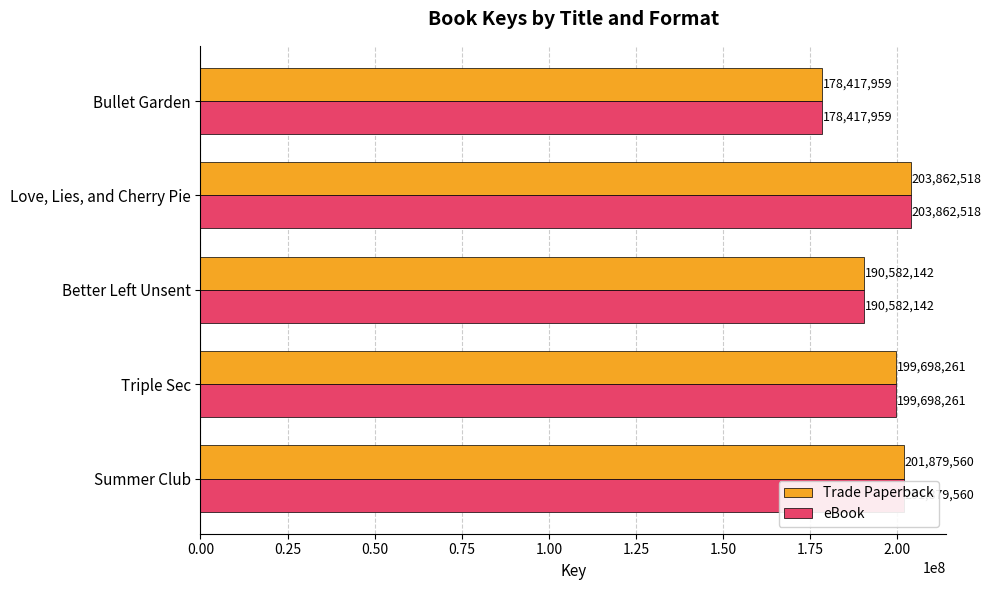

What is the maximum value shown in the chart?

203862518